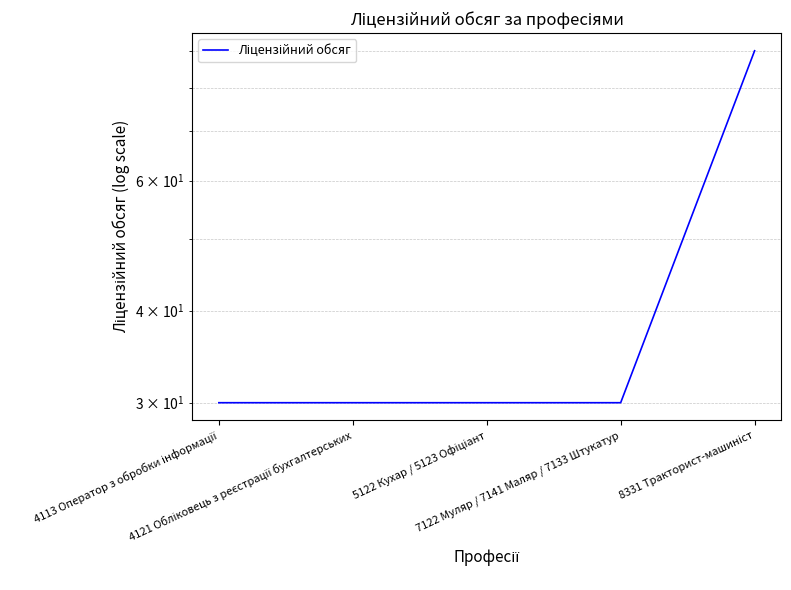

What is the minimum value shown in the chart?

30